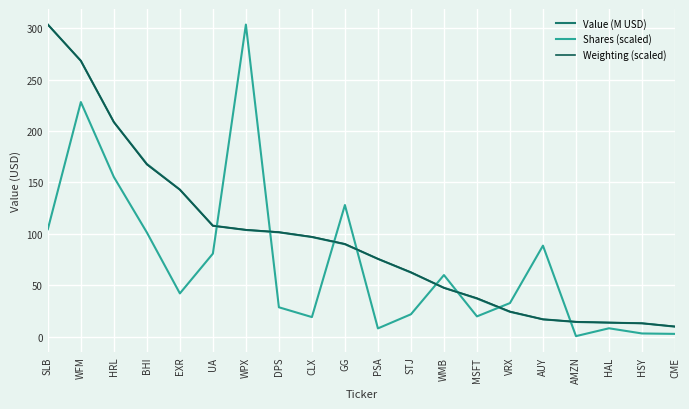

What is the spread (max minus min) of values at VRX?

8.5